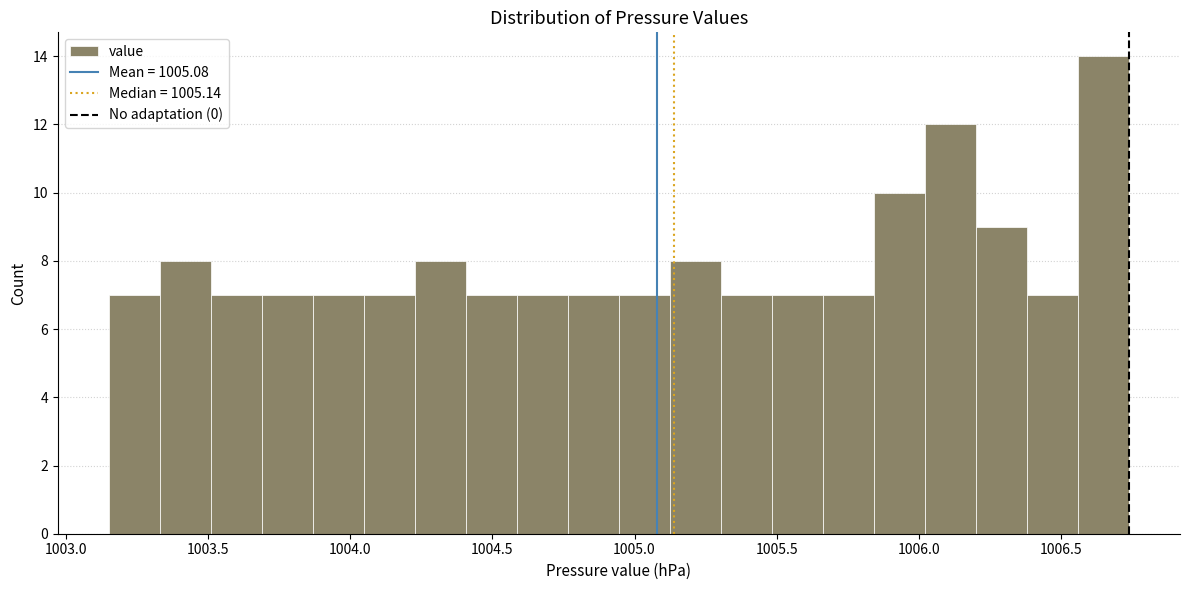

Read against the x-axis, roughly where is the centre of the tallest bar?

1006.65